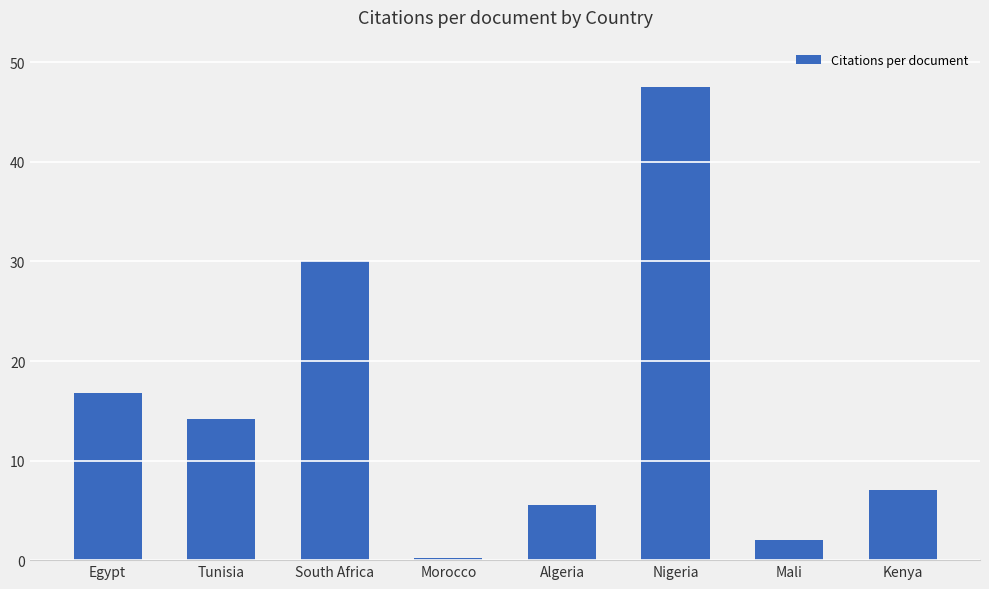

What position from the right is Mali?

2